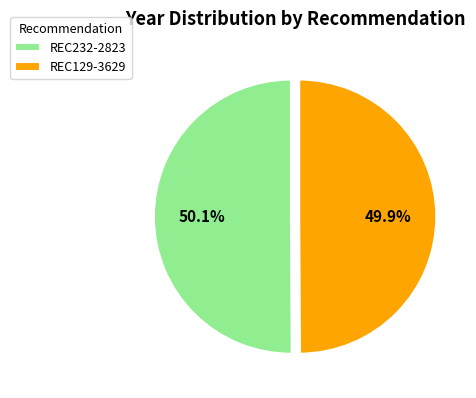

Is there a majority slice in this chart?

Yes